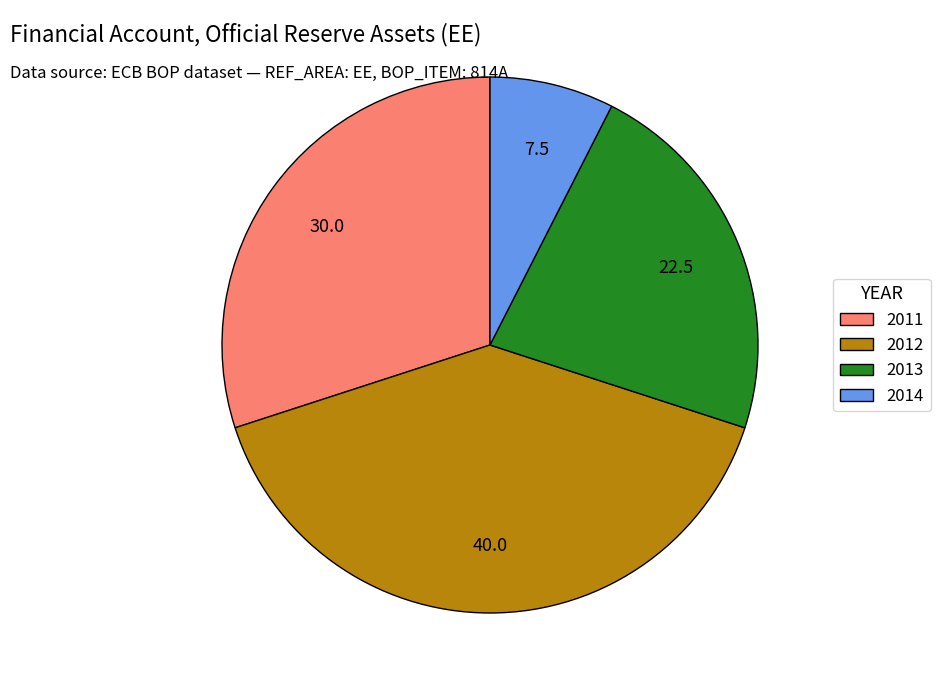

The 2013 slice represents 22% of the pie. True or false?

True